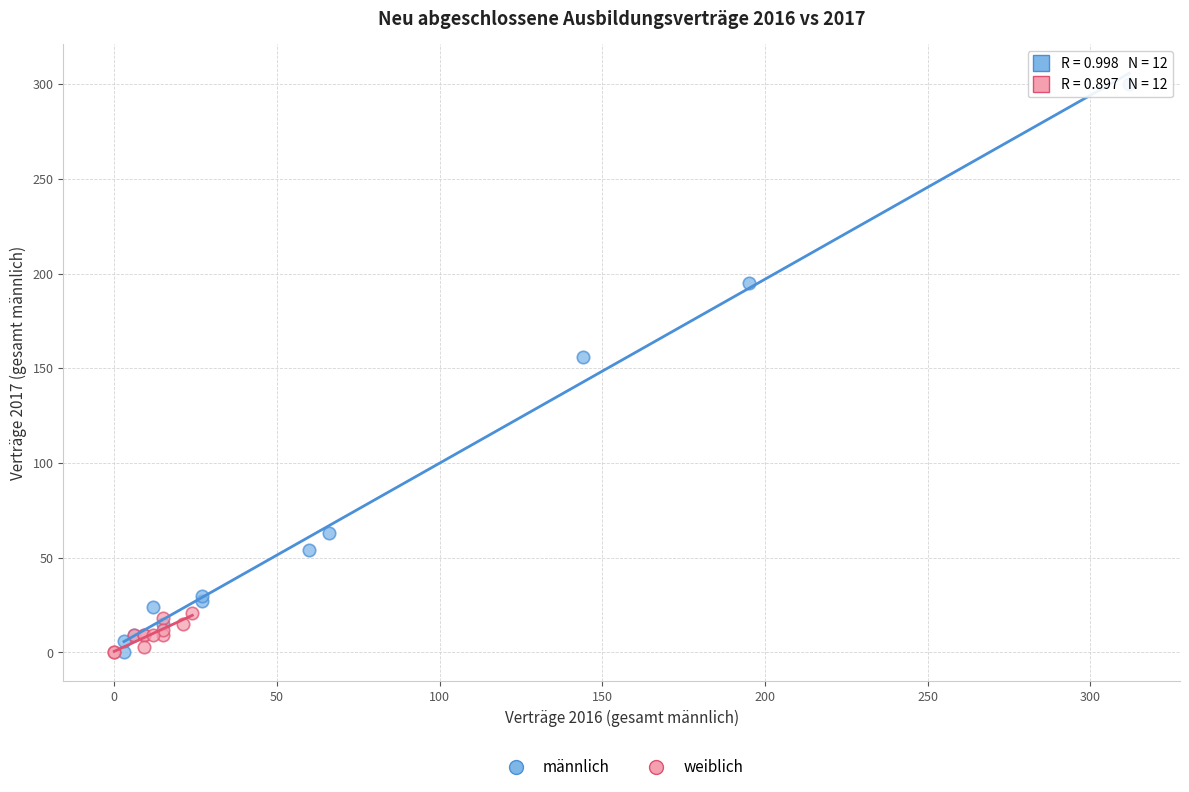

Which series reaches the maximum Y coordinate?

männlich